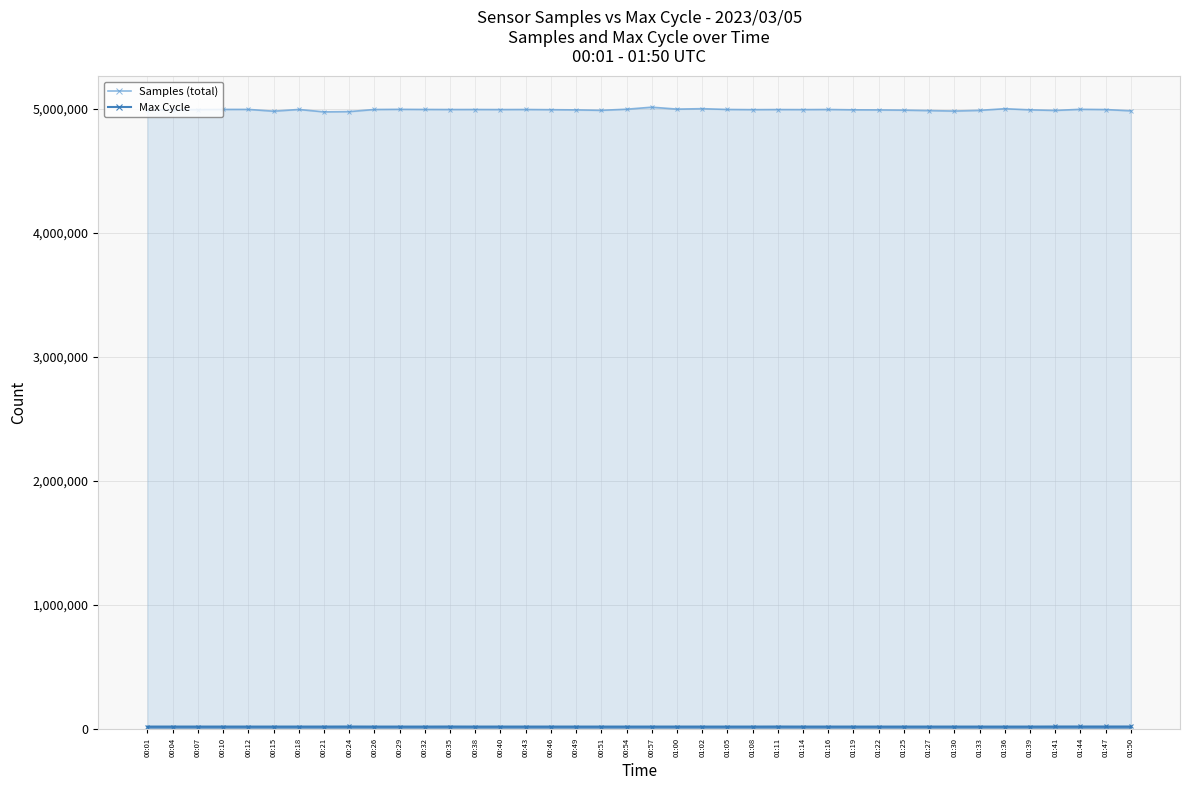

How many data points does each series have?

40